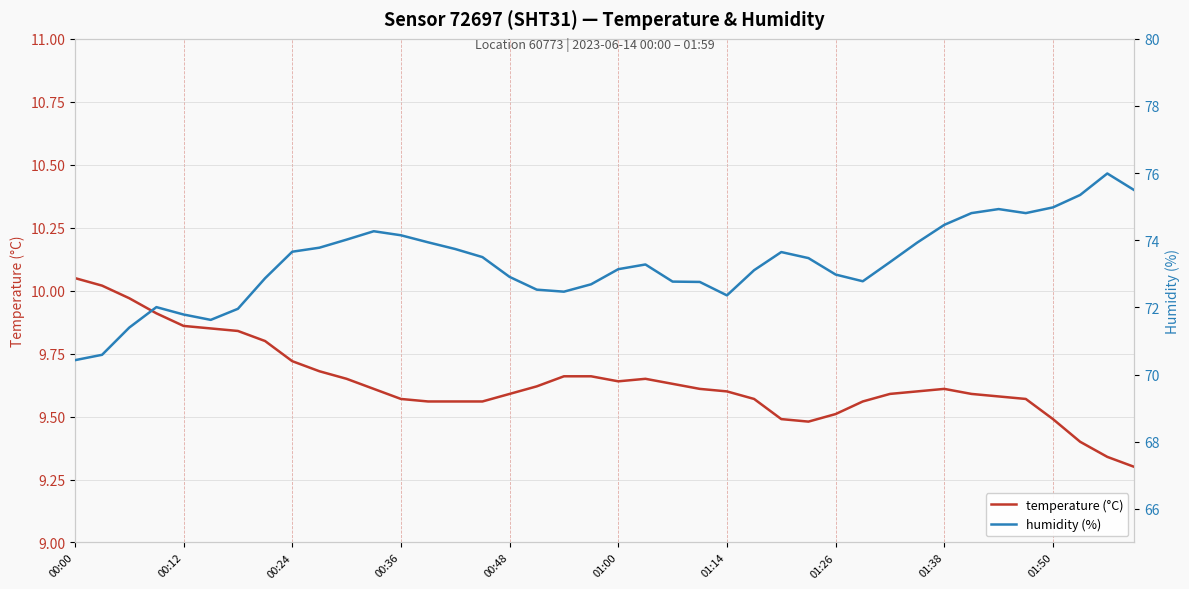

What is the smallest value displayed?

9.3